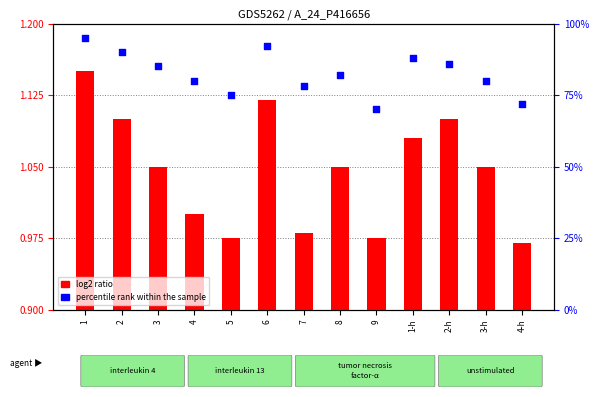

What are all the series names shown in the legend?

log2 ratio, percentile rank within the sample